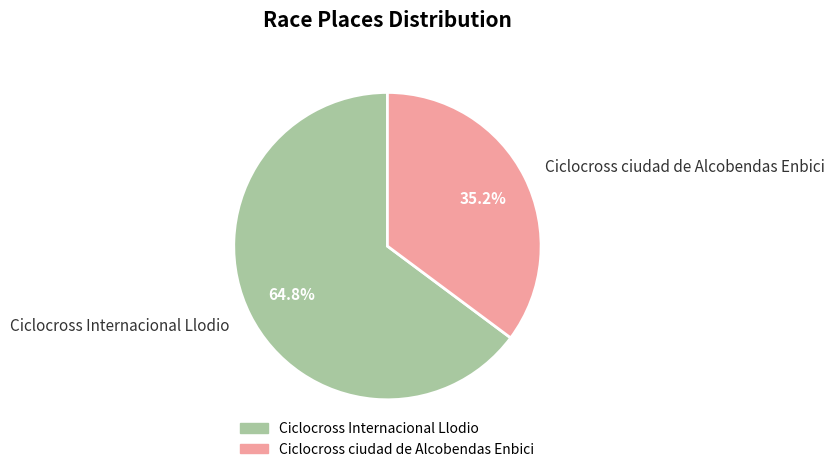

Which slice is the smallest?

Ciclocross ciudad de Alcobendas Enbici